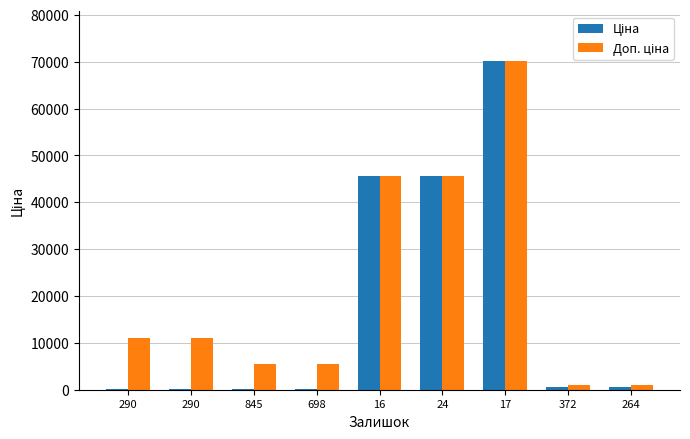

How many data points does each series have?

9